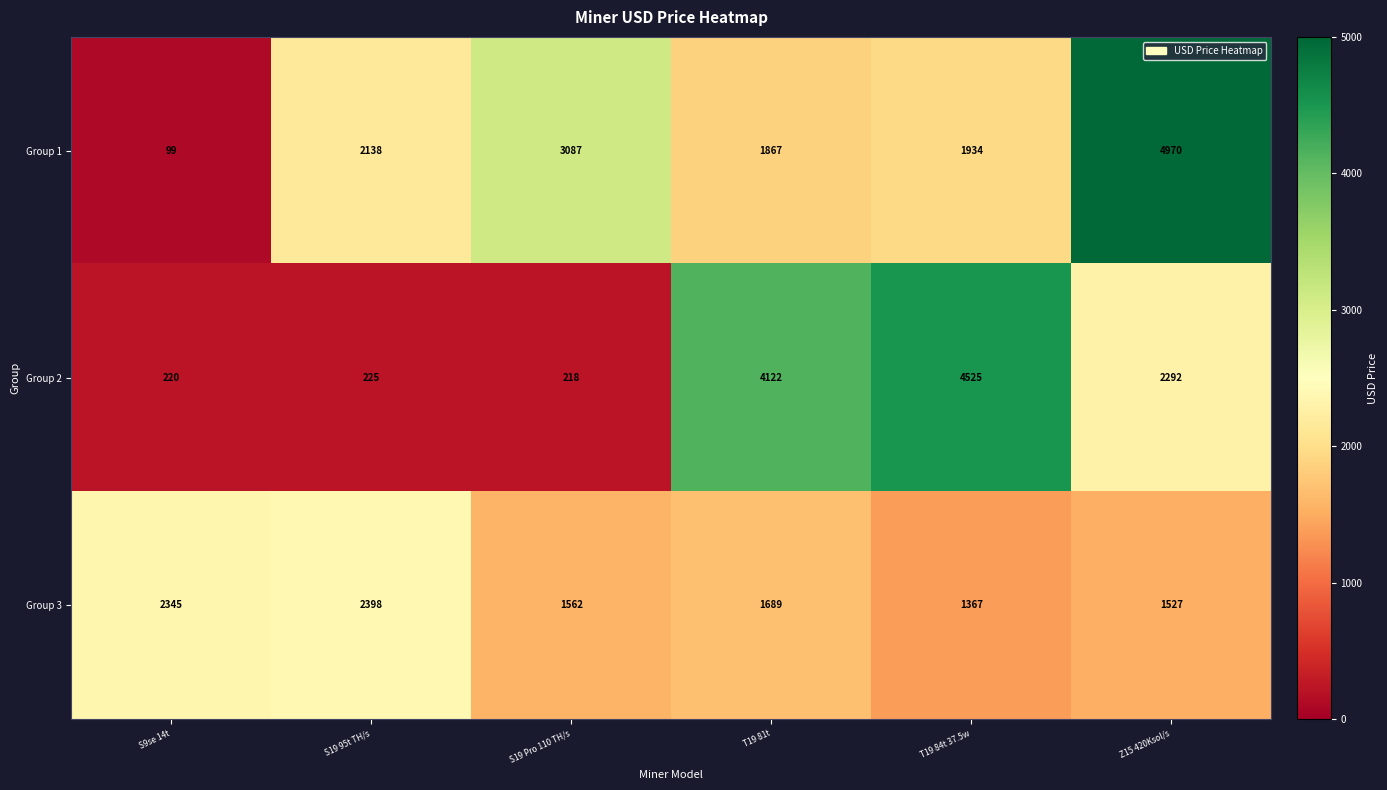

Where does the Group 3 series first go above 1689?

S9se 14t